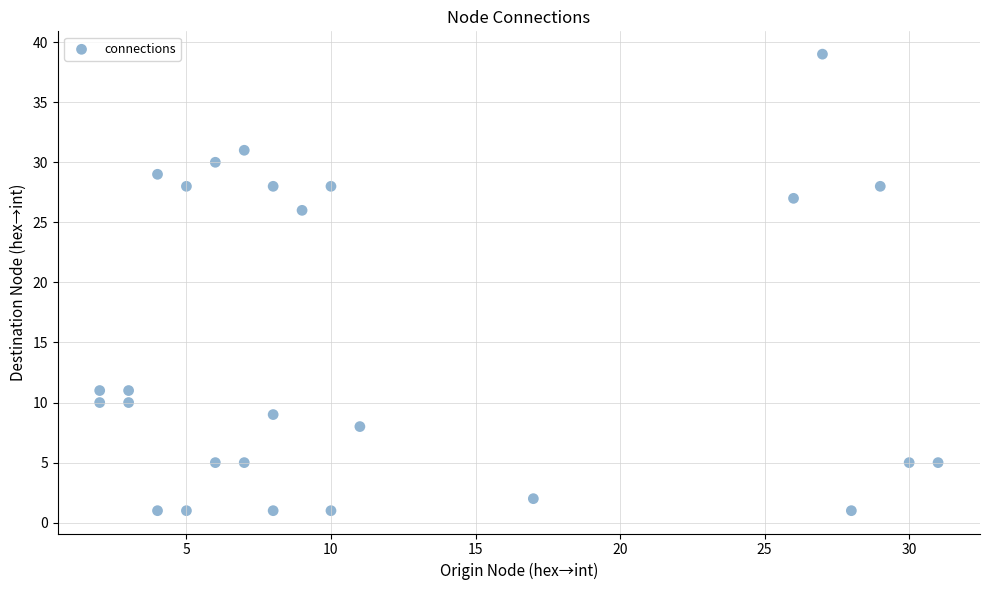

What Y value in the scatter plot is closest to 20?

26